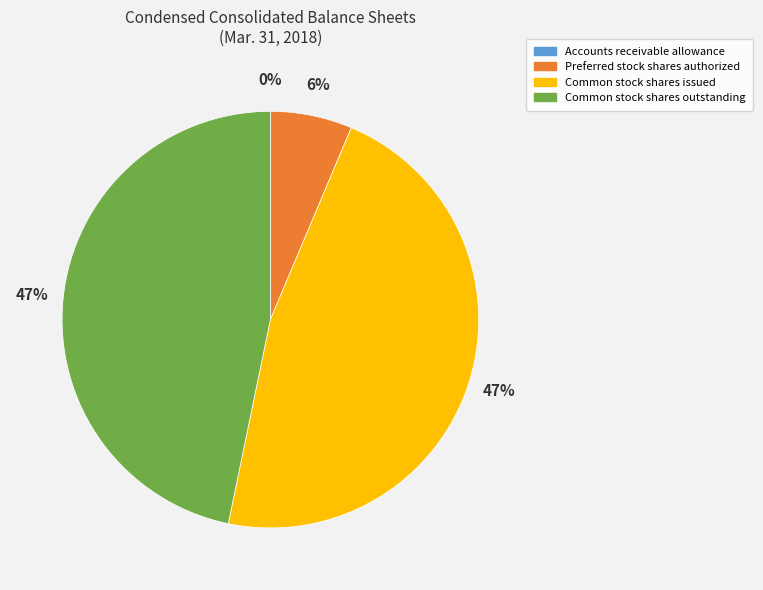

Is it true that Common stock shares issued is 47% of the pie?

True